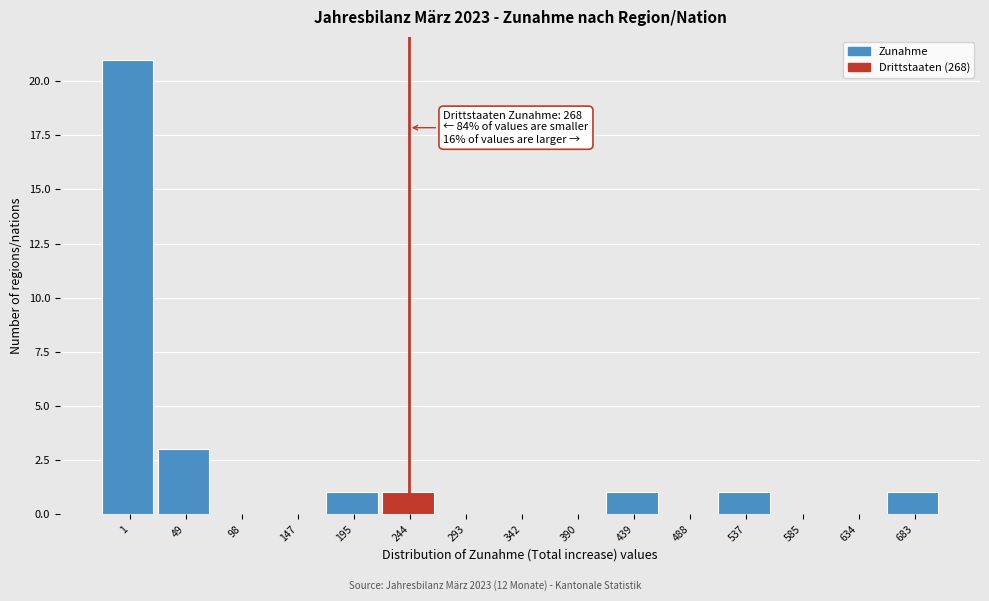

Reading left to right, transcribe all the data shown in this chart.

1=21	49=3	98=0	147=0	195=1	244=1	293=0	342=0	390=0	439=1	488=0	537=1	585=0	634=0	683=1